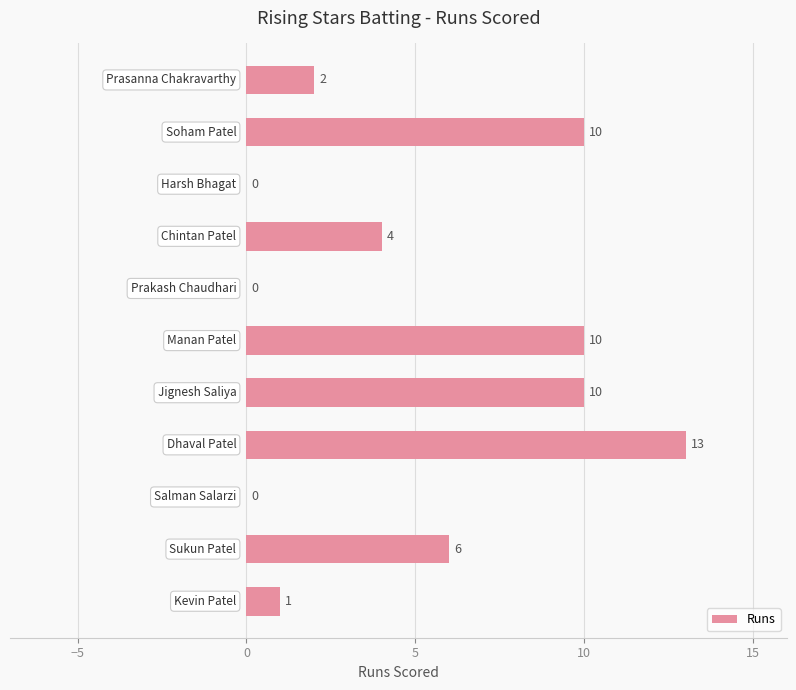

What is the maximum value shown in the chart?

13